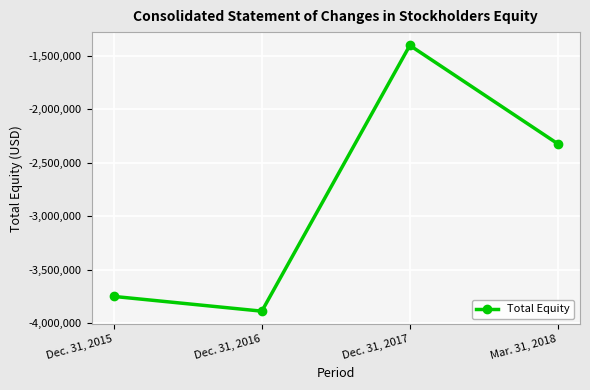

What is the label of the 4th point from the right?

Dec. 31, 2015